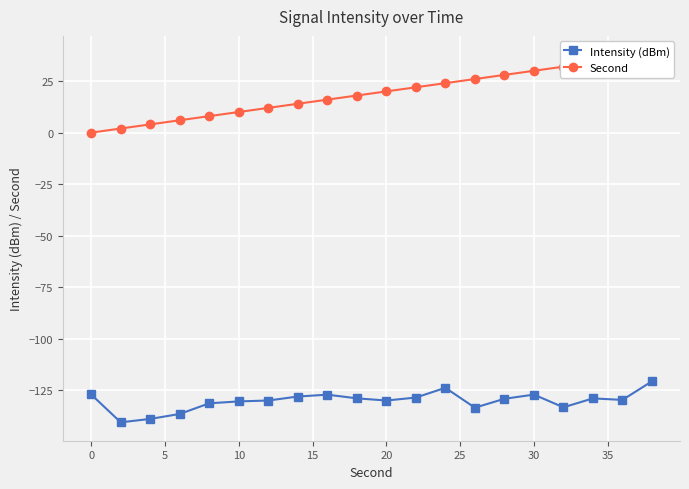

True or false: Intensity (dBm) has more than 1 interior local peaks.

True